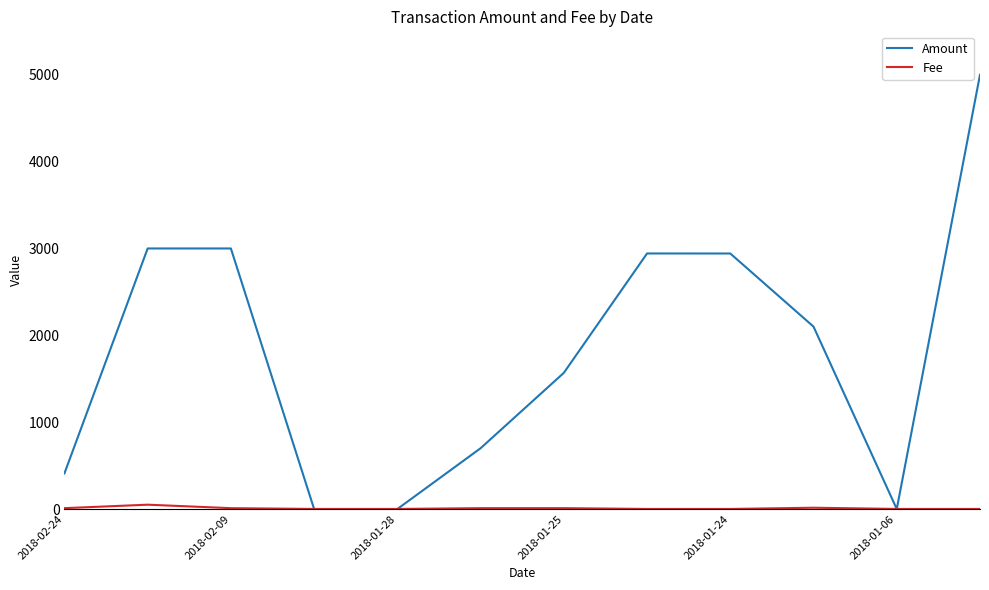

Which series has the widest spread of values?

Amount